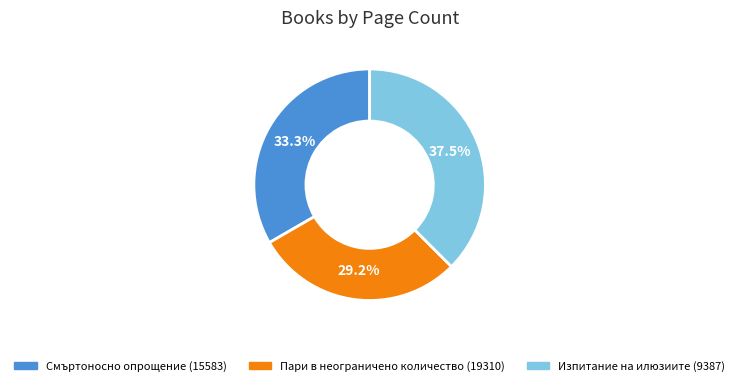

What is the smallest slice in the pie chart?

Пари в неограничено количество (19310)